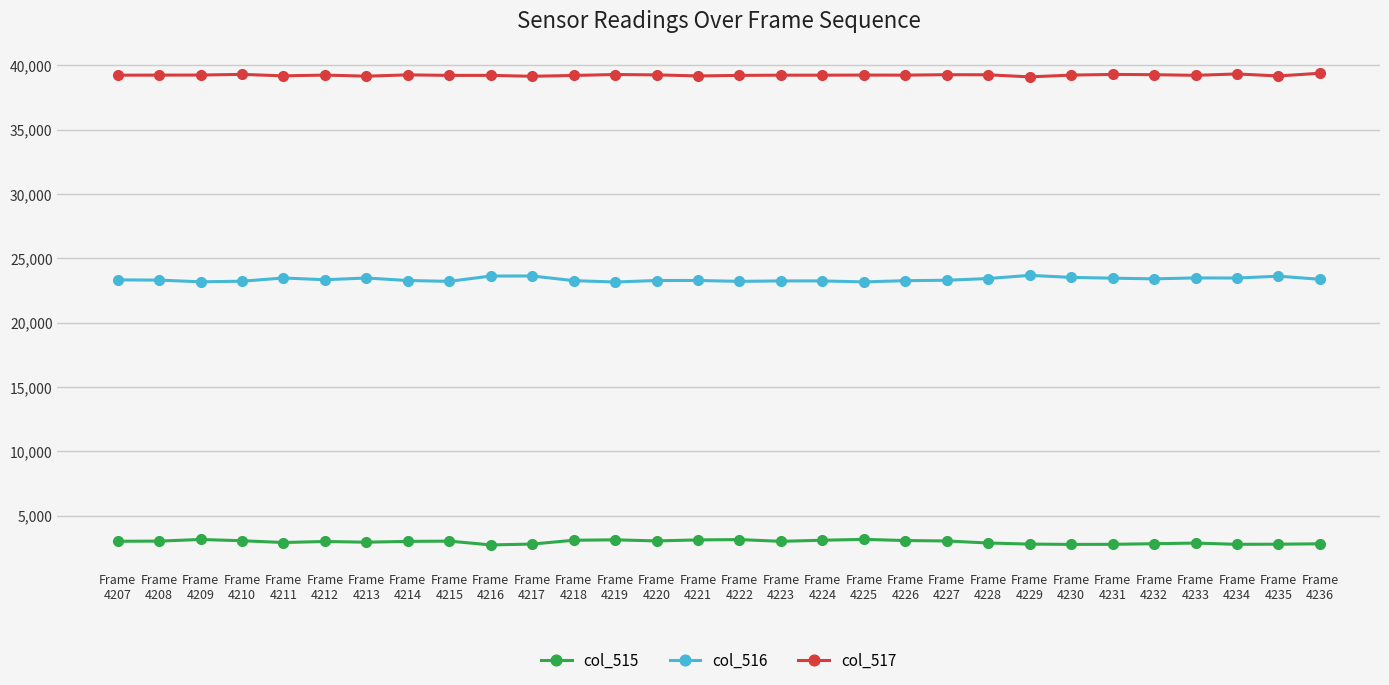

The col_516 series shows 40858 at Frame
4234. True or false?

False